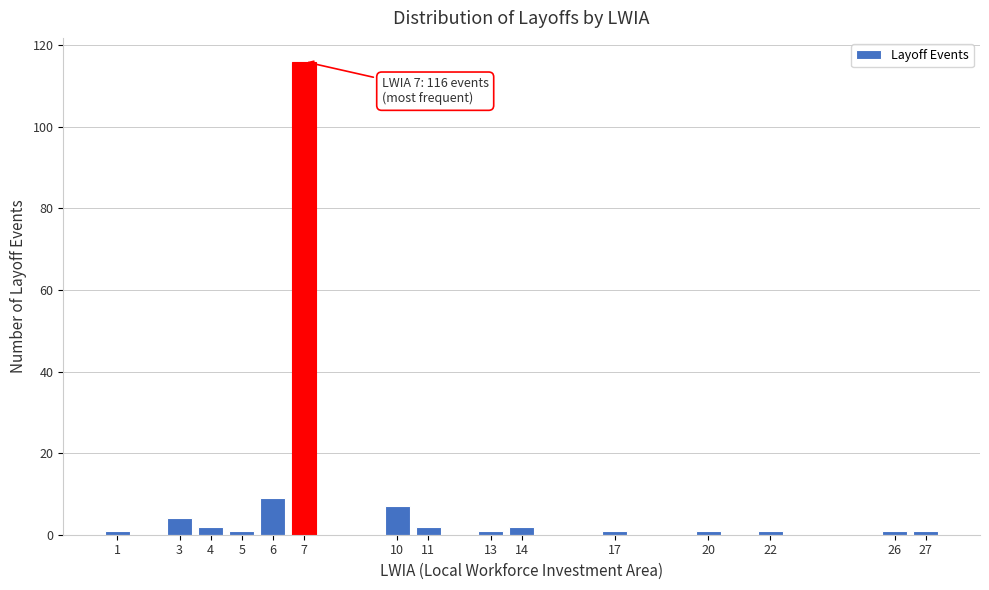

Reading left to right, list all the values displayed in this chart.

1=1	3=4	4=2	5=1	6=9	7=116	10=7	11=2	13=1	14=2	17=1	20=1	22=1	26=1	27=1